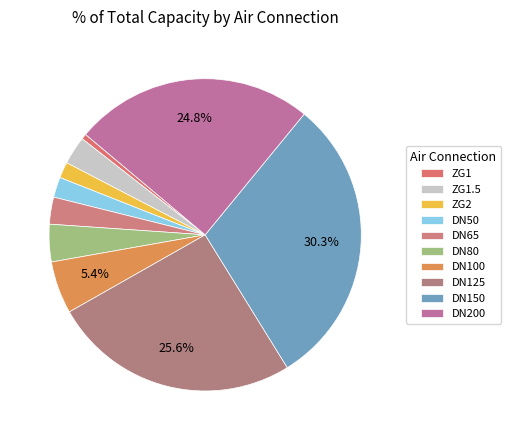

Which category has the biggest portion of the pie?

DN150